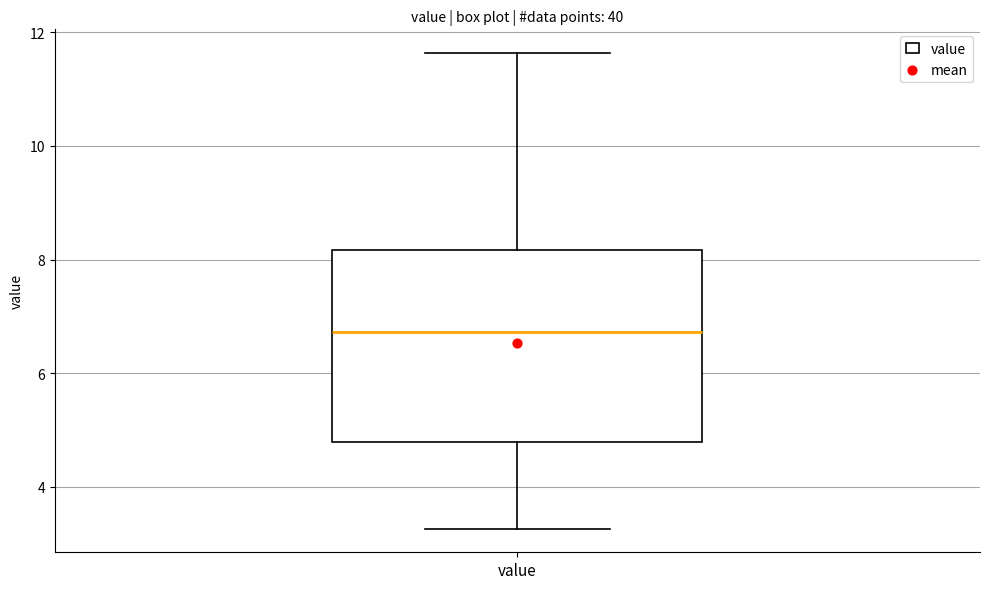

Where is the lower edge of the box for value on the y-axis? The values are not printed on the chart, so give them approximately, as read against the axis.

4.8